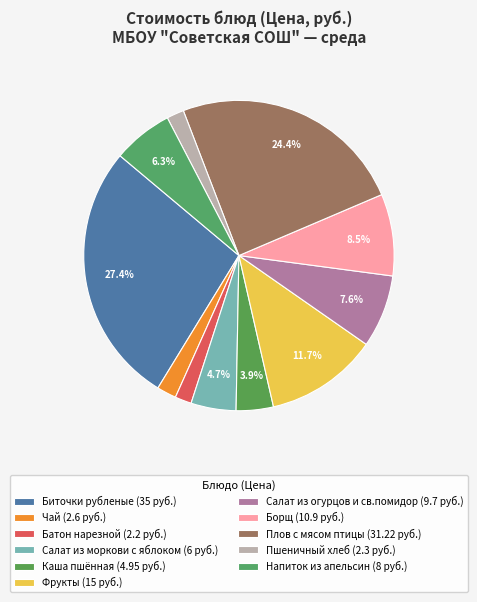

How many segments does this pie chart have?

11